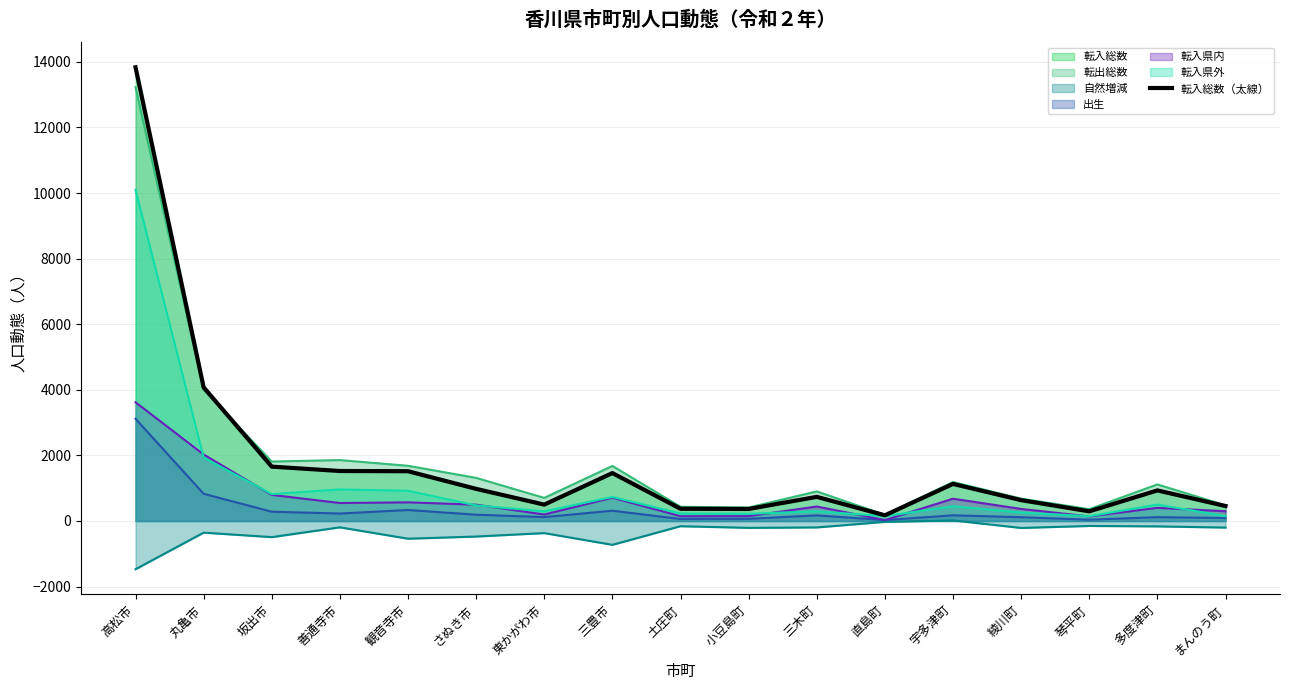

Where is the data nearest to the value 7004?

丸亀市